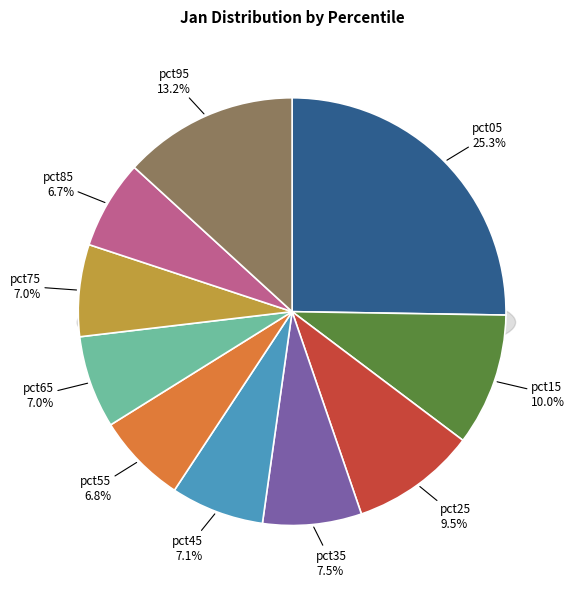

Does pct15 represent more than half of the total?

No